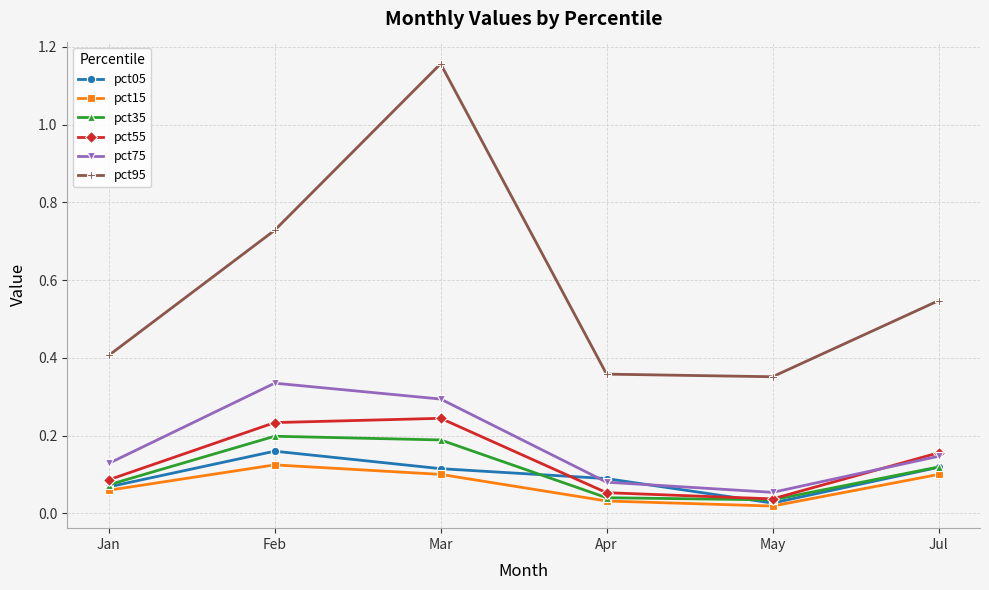

At which category is the sum across all series the highest?

Mar